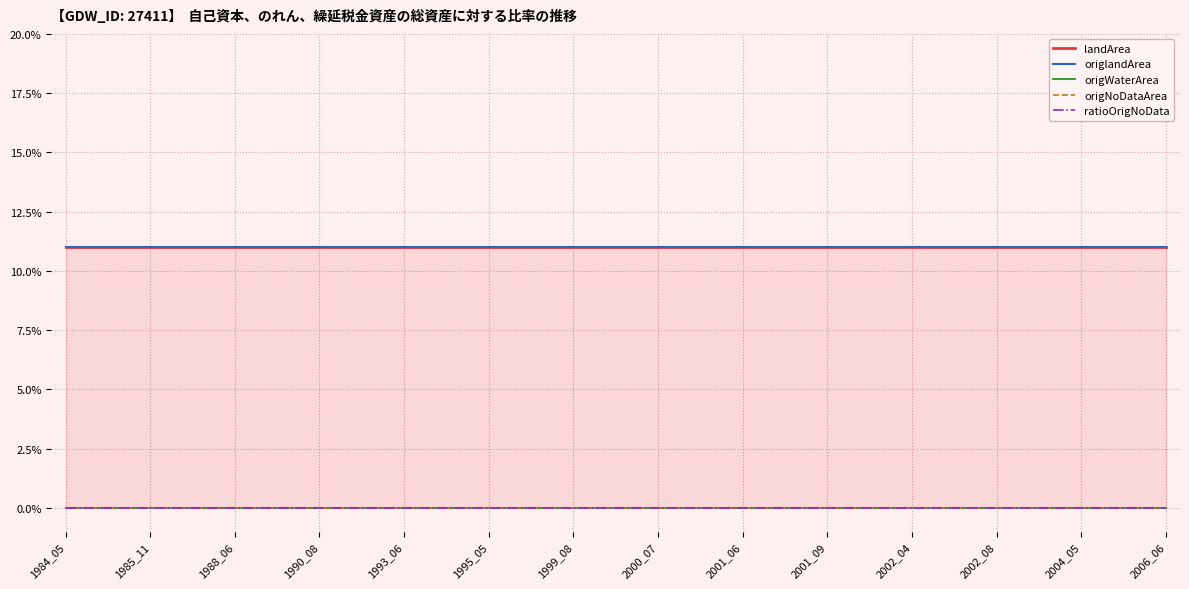

True or false: landArea and origlandArea intersect in this chart.

False